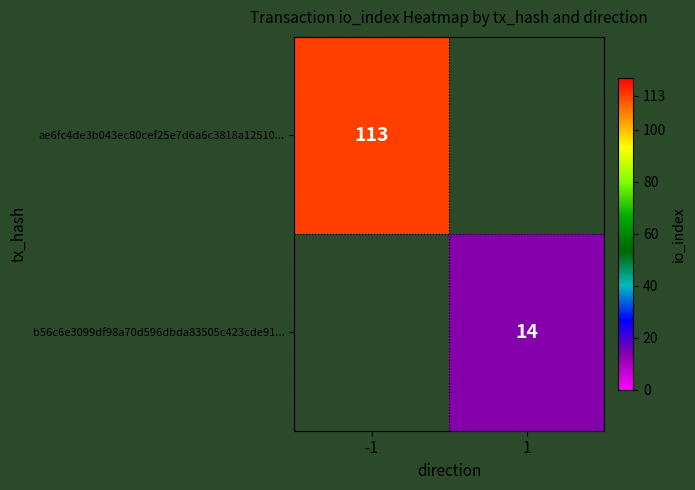

Is the value of ae6fc4de3b043ec80cef25e7d6a6c3818a12510... at -1 greater than the value of b56c6e3099df98a70d596dbda83505c423cde91... at 1?

Yes